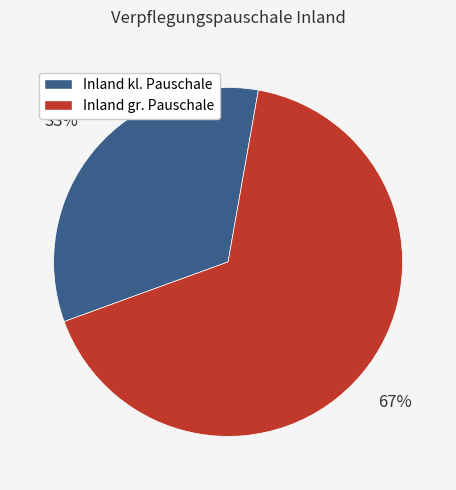

Is there a majority slice in this chart?

Yes